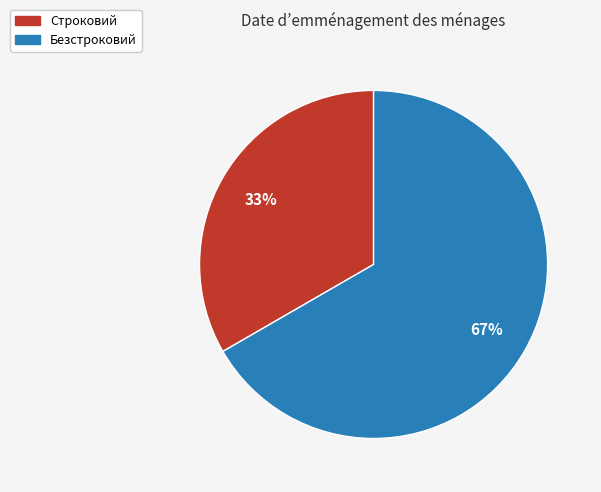

To the nearest percent, what is the combined percentage of Безстроковий and Строковий?

100%